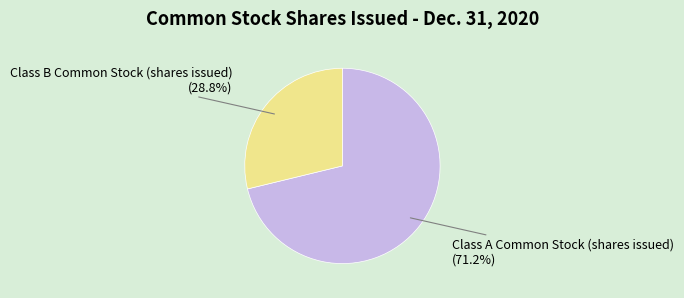

True or false: Class B Common Stock (shares issued) accounts for 29% of the total.

True